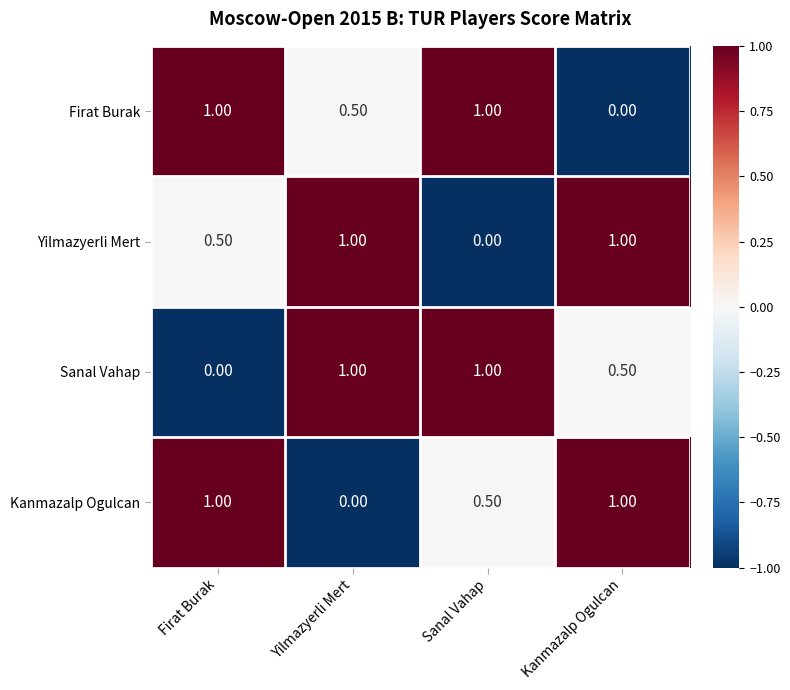

What is the total value across all series at Yilmazyerli Mert?

2.5